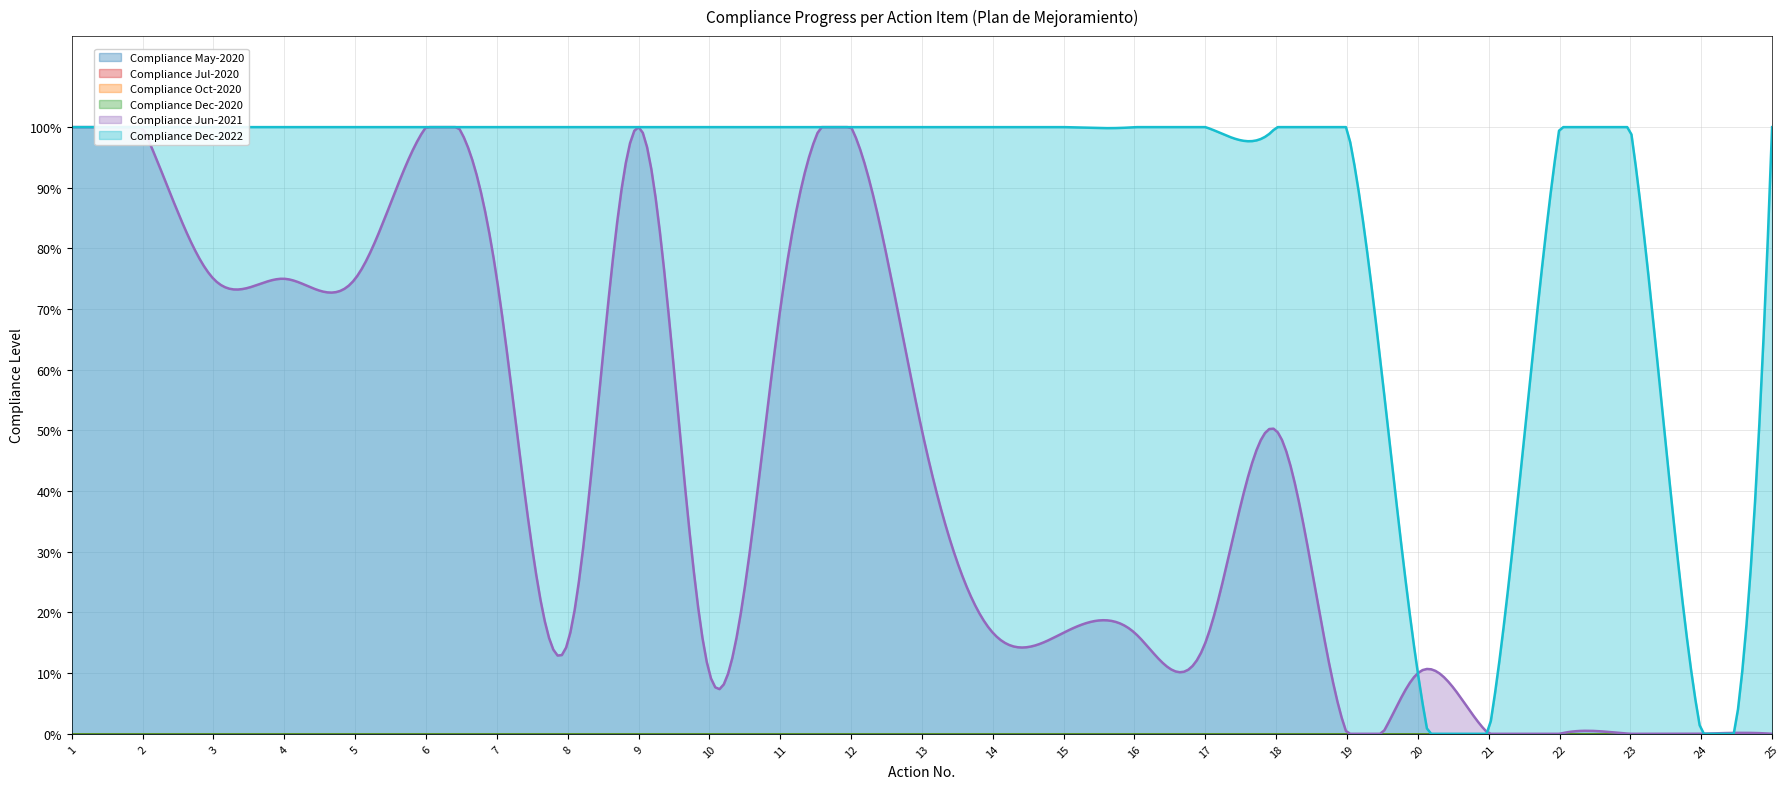

Reading left to right, extract all data points from this chart.

Compliance May-2020: 0.0	0.0	0.0	0.0	0.0	0.0	0.0	0.0	0.0	0.0	0.0	0.0	0.0	0.0	0.0	0.0	0.0	0.0	0.0	0.0	0.0	0.0	0.0	0.0	0.0
Compliance Jul-2020: 0.0	0.0	0.0	0.0	0.0	0.0	0.0	0.0	0.0	0.0	0.0	0.0	0.0	0.0	0.0	0.0	0.0	0.0	0.0	0.0	0.0	0.0	0.0	0.0	0.0
Compliance Oct-2020: 0.0	0.0	0.0	0.0	0.0	0.0	0.0	0.0	0.0	0.0	0.0	0.0	0.0	0.0	0.0	0.0	0.0	0.0	0.0	0.0	0.0	0.0	0.0	0.0	0.0
Compliance Dec-2020: 0.0	0.0	0.0	0.0	0.0	0.0	0.0	0.0	0.0	0.0	0.0	0.0	0.0	0.0	0.0	0.0	0.0	0.0	0.0	0.0	0.0	0.0	0.0	0.0	0.0
Compliance Jun-2021: 1.0	1.0	0.8	0.8	0.8	1.0	0.8	0.1	1.0	0.1	0.7	1.0	0.5	0.2	0.2	0.2	0.1	0.5	0.0	0.1	0.0	0.0	0.0	0.0	0.0
Compliance Dec-2022: 1.0	1.0	1.0	1.0	1.0	1.0	1.0	1.0	1.0	1.0	1.0	1.0	1.0	1.0	1.0	1.0	1.0	1.0	1.0	0.1	0.0	1.0	1.0	0.0	1.0